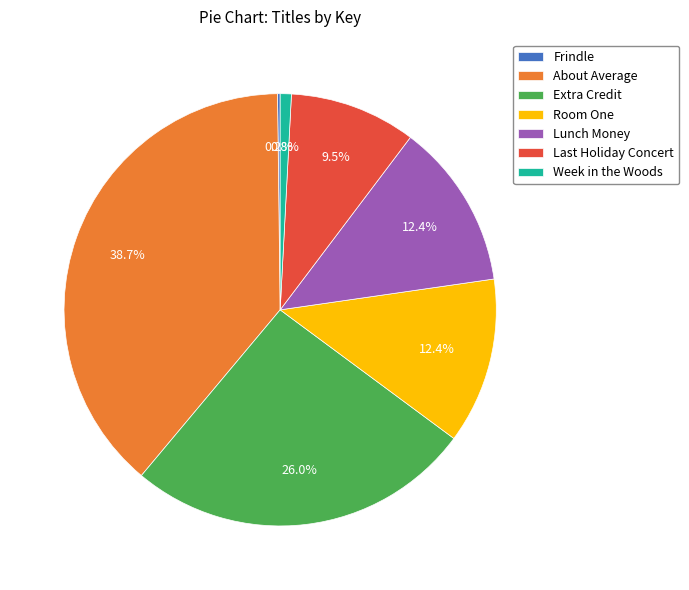

Combined, what portion of the pie is About Average and Week in the Woods?

39.5%